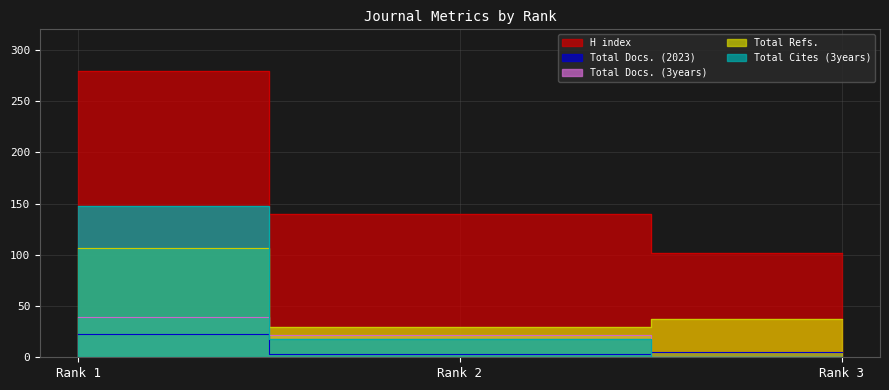

At how many categories does at least one series exceed 105?

2